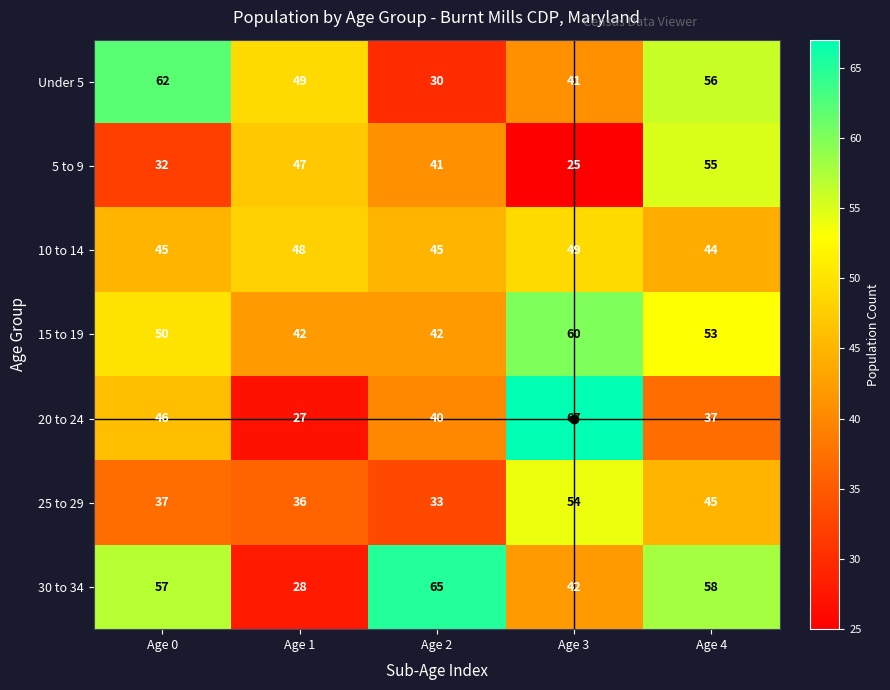

Where does the 20 to 24 series first go above 40?

Age 0